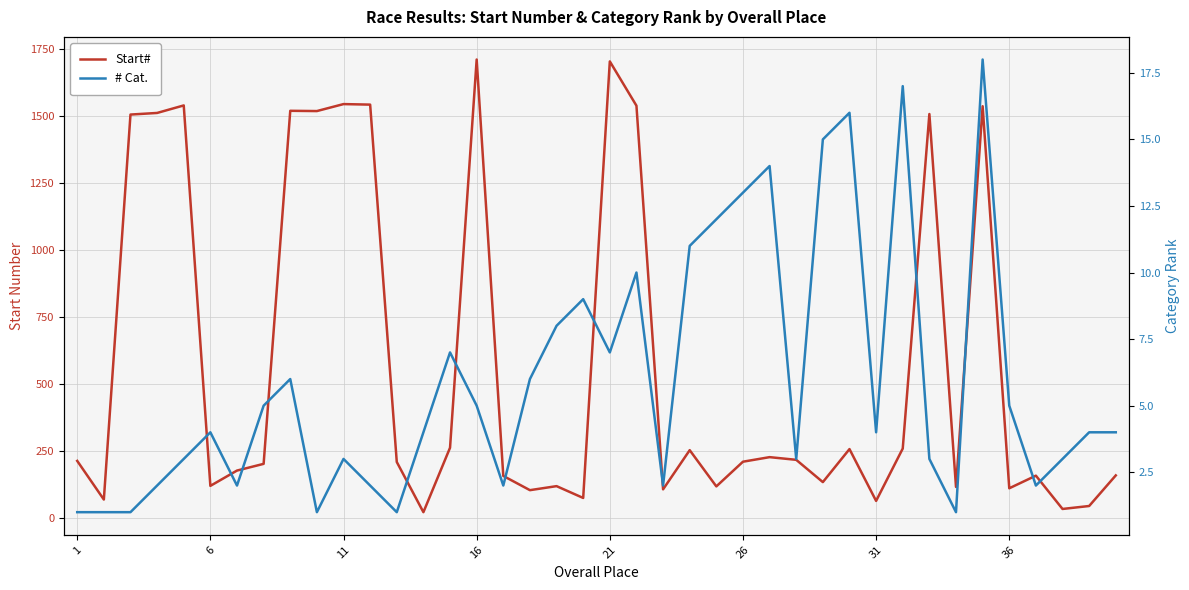

Count the number of categories in the chart.

40